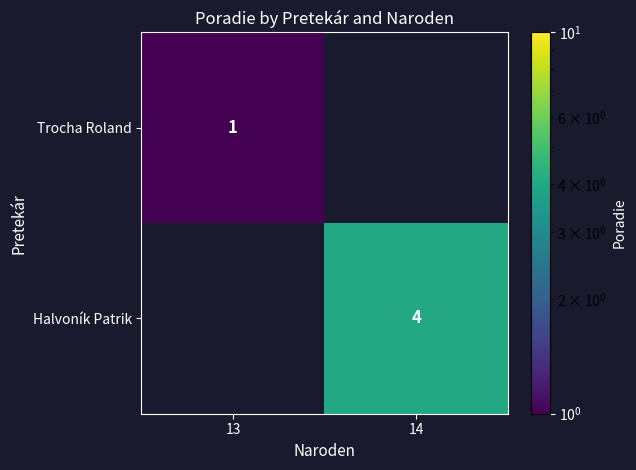

The value of Halvoník Patrik at 14 is 7. True or false?

False